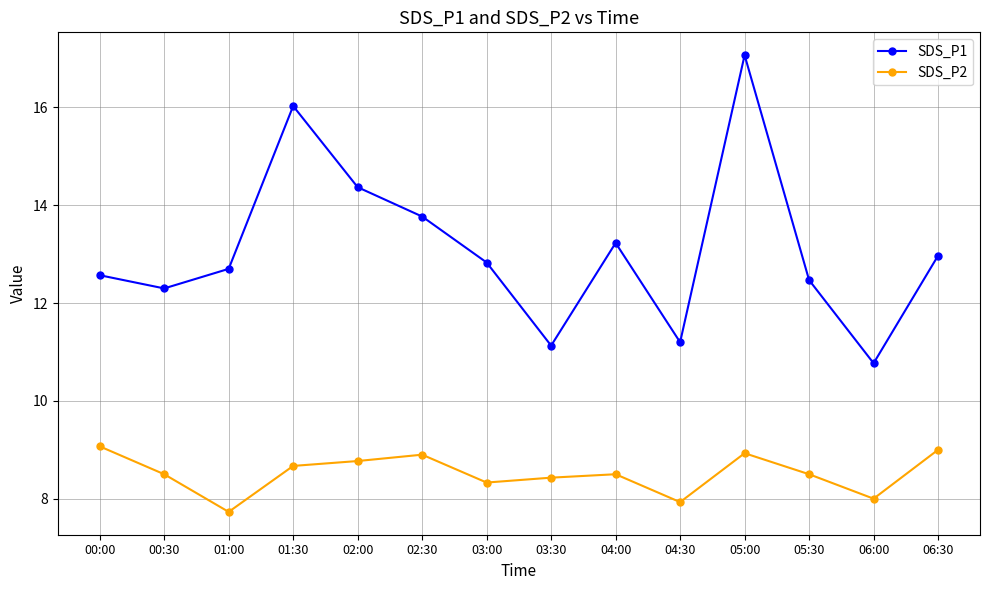

At how many categories does at least one series exceed 10?

14